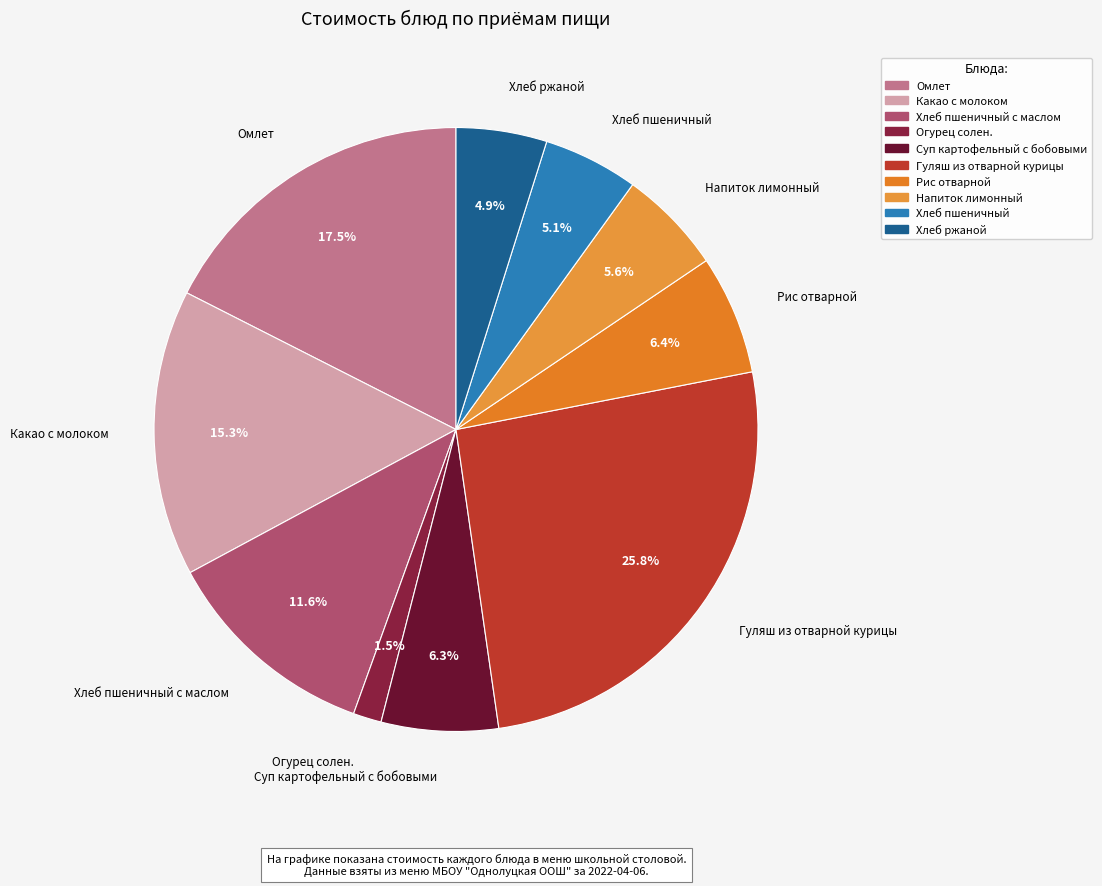

Which has a higher value, Гуляш из отварной курицы or Суп картофельный с бобовыми?

Гуляш из отварной курицы